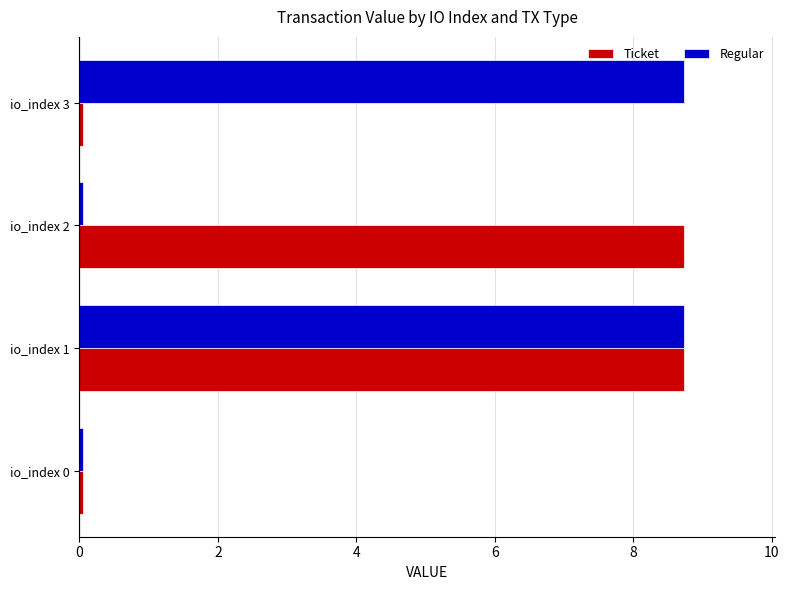

True or false: Regular has a value of 2.1 at io_index 1.

False